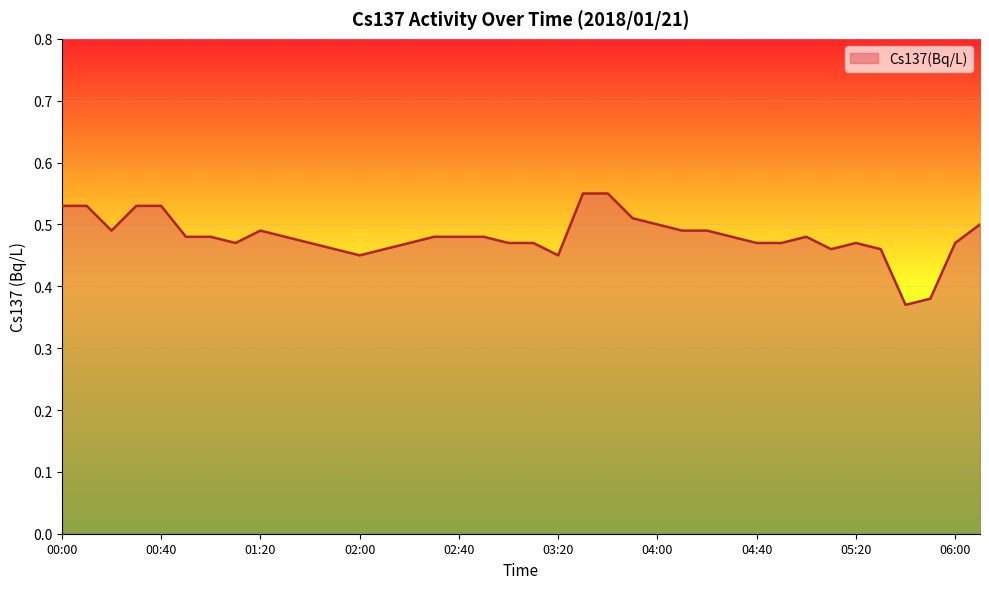

What is the smallest value displayed?

0.4